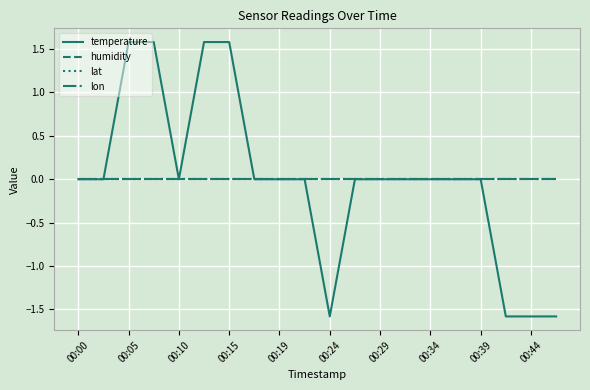

How many lines are shown in the chart?

4